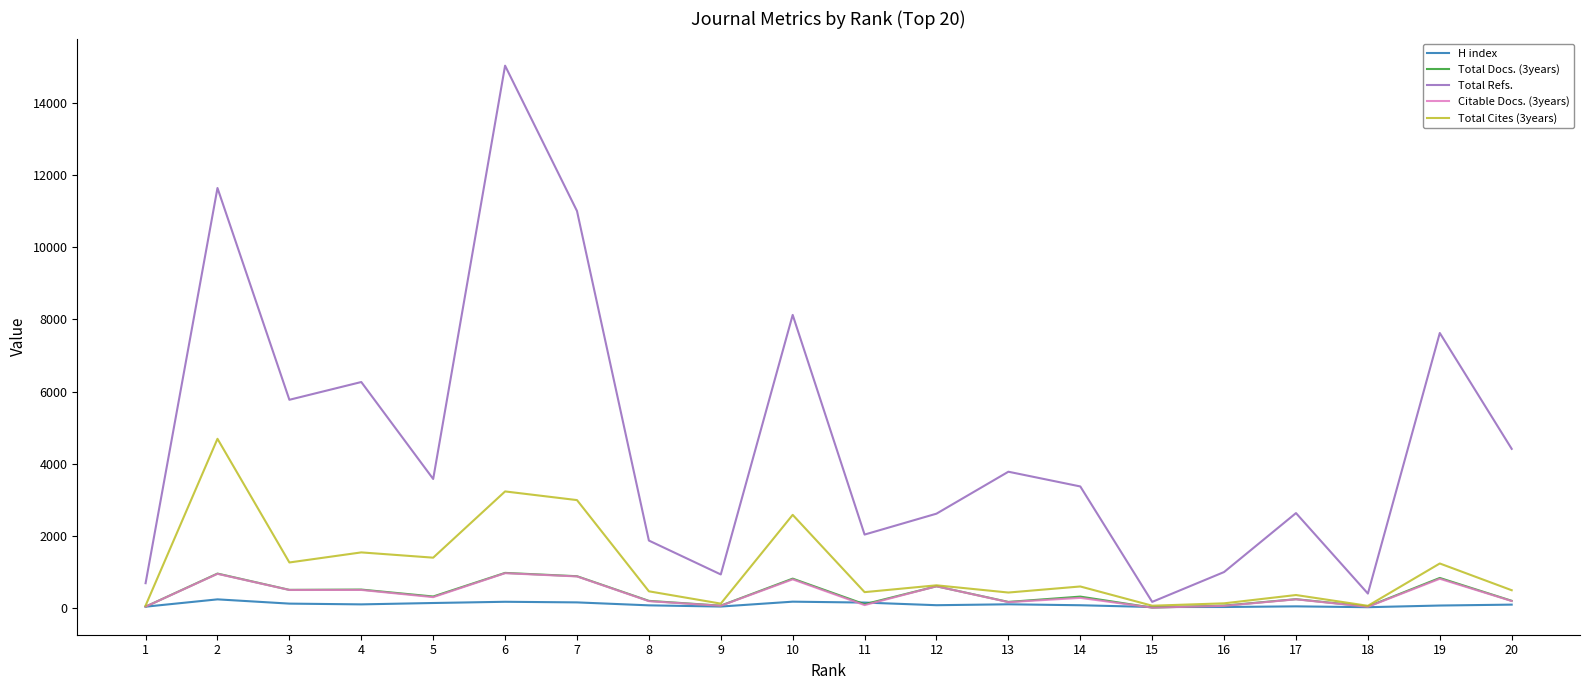

The value of Total Refs. at 11 is 2040. True or false?

True